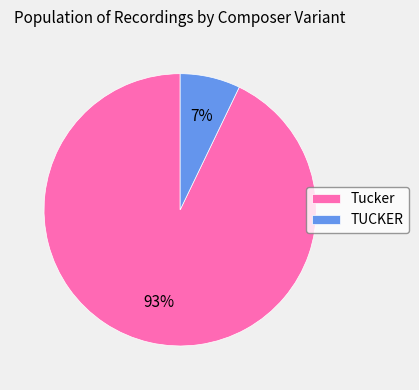

To the nearest percent, what portion does Tucker represent?

93%